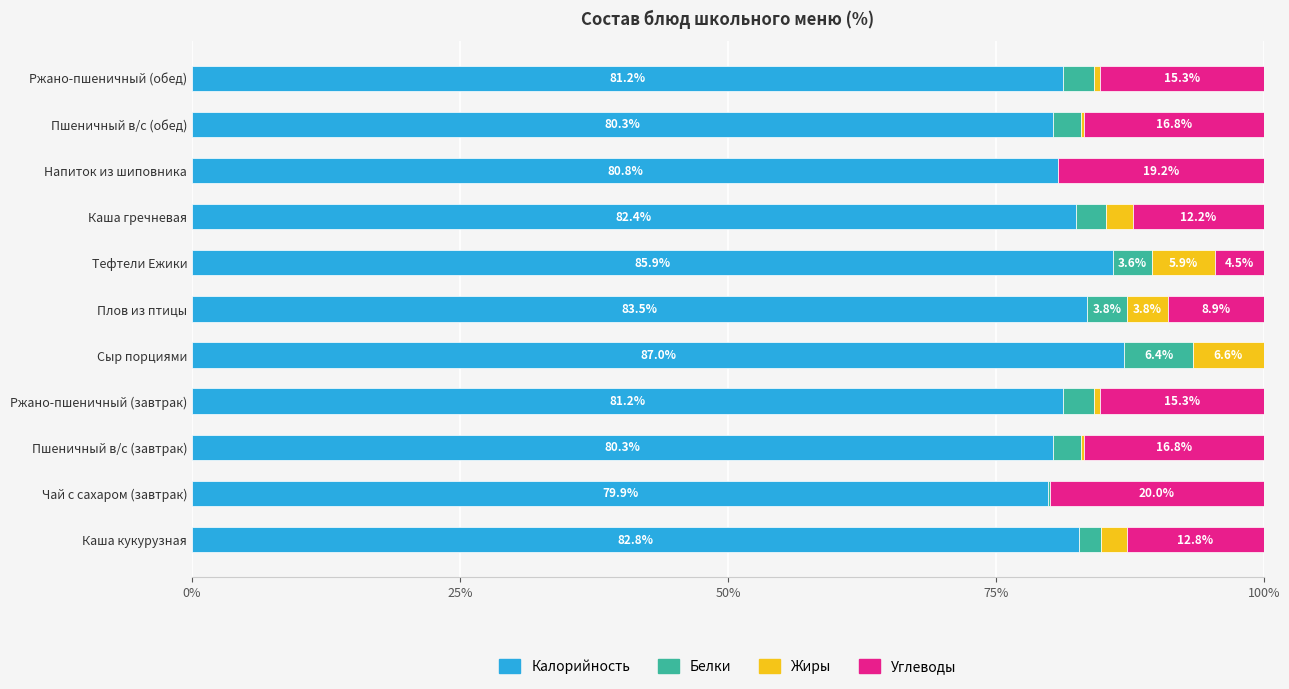

Is it true that Калорийность equals 87.0 at Сыр порциями?

True